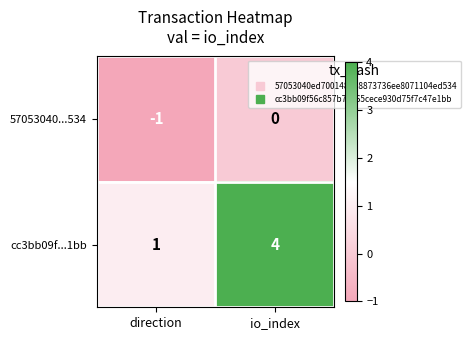

The value of cc3bb09f...1bb at io_index is 2. True or false?

False